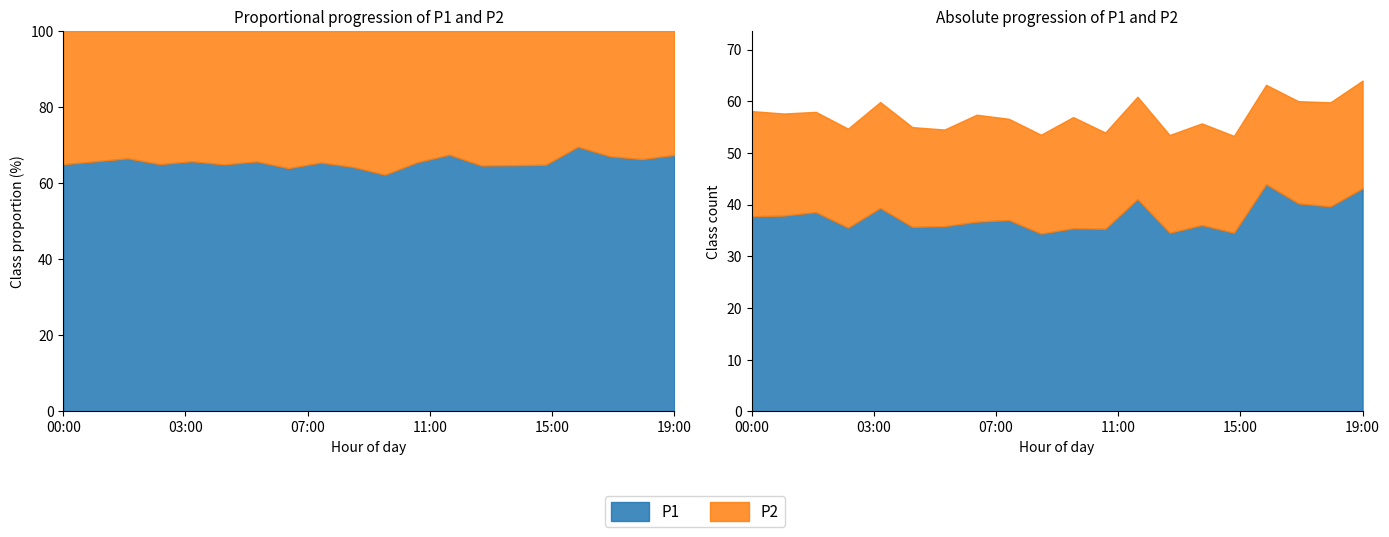

What value does the P2 series have at 16:00?

19.2